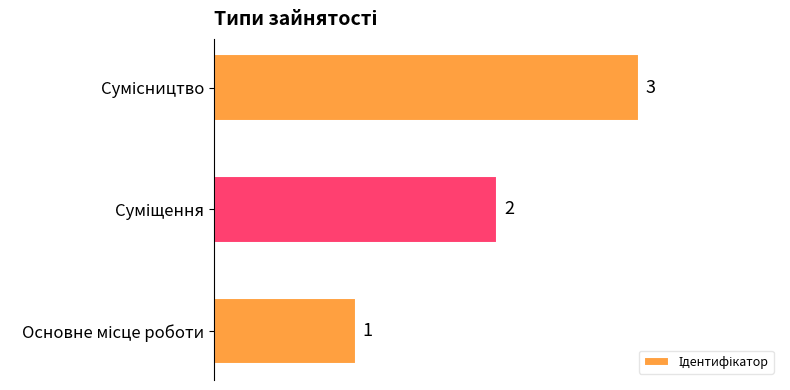

What is the greatest value displayed?

3